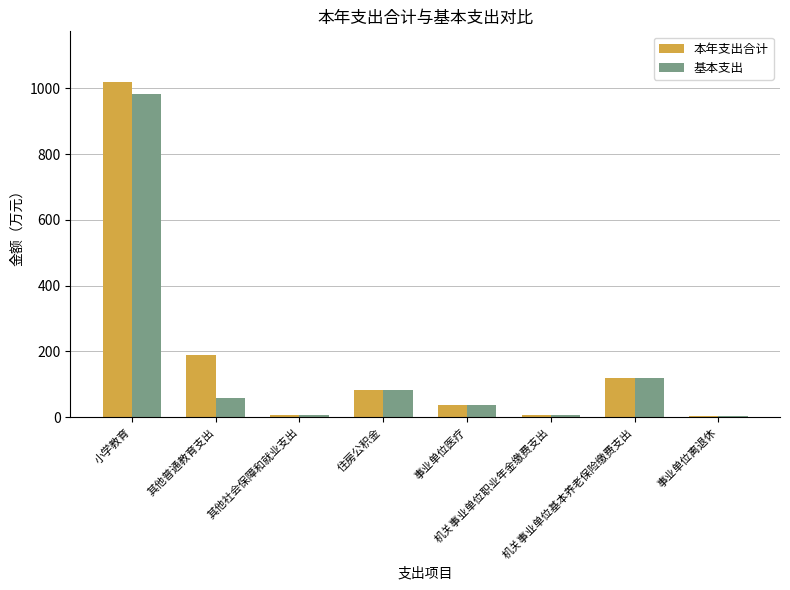

Which series has the widest spread of values?

本年支出合计